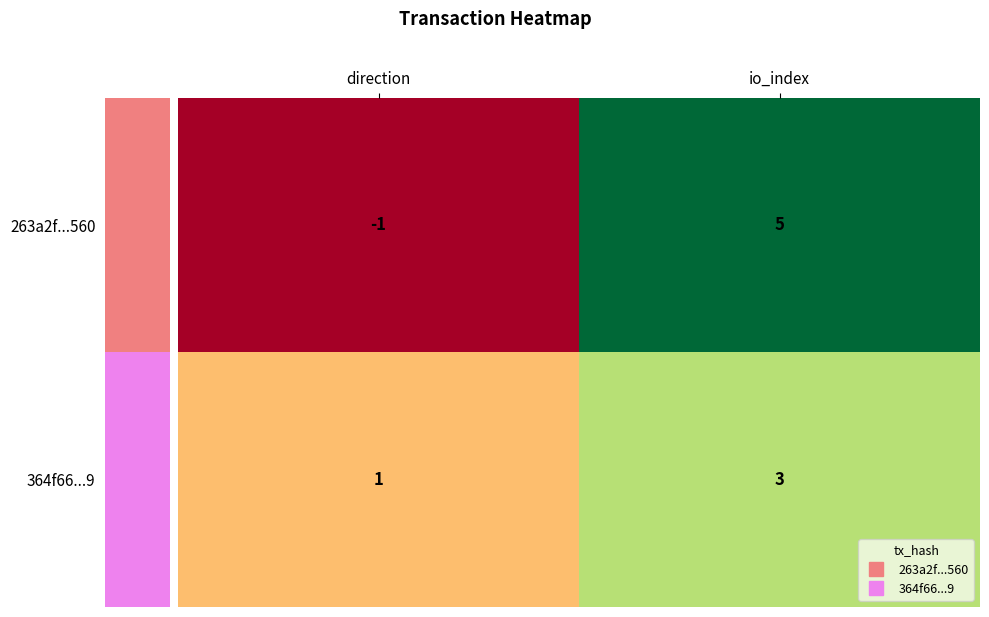

Which label corresponds to the largest value in the chart?

io_index